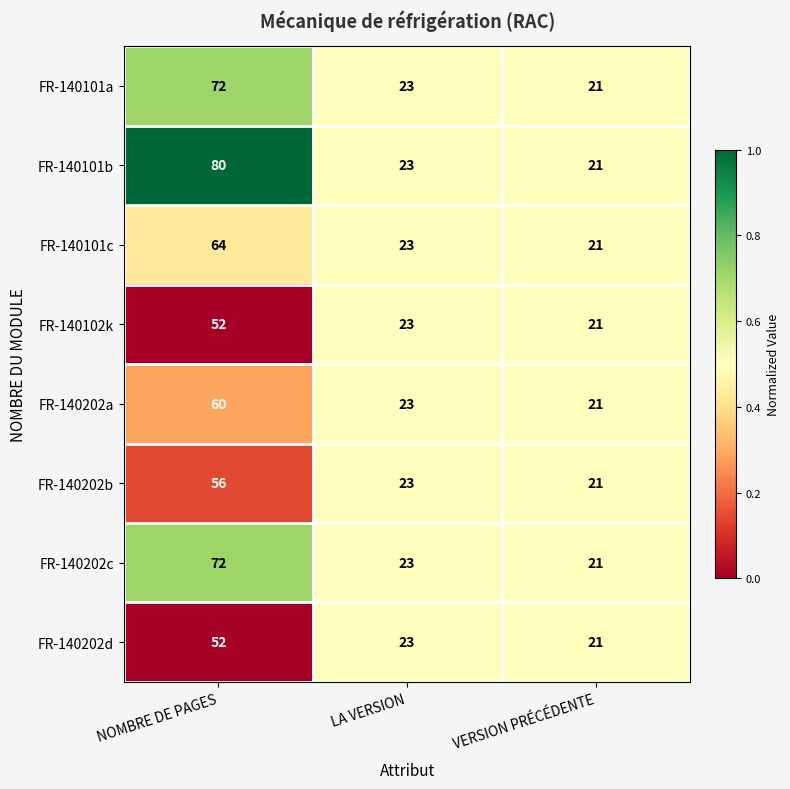

Between NOMBRE DE PAGES and VERSION PRÉCÉDENTE, which series saw the biggest shift?

FR-140101b